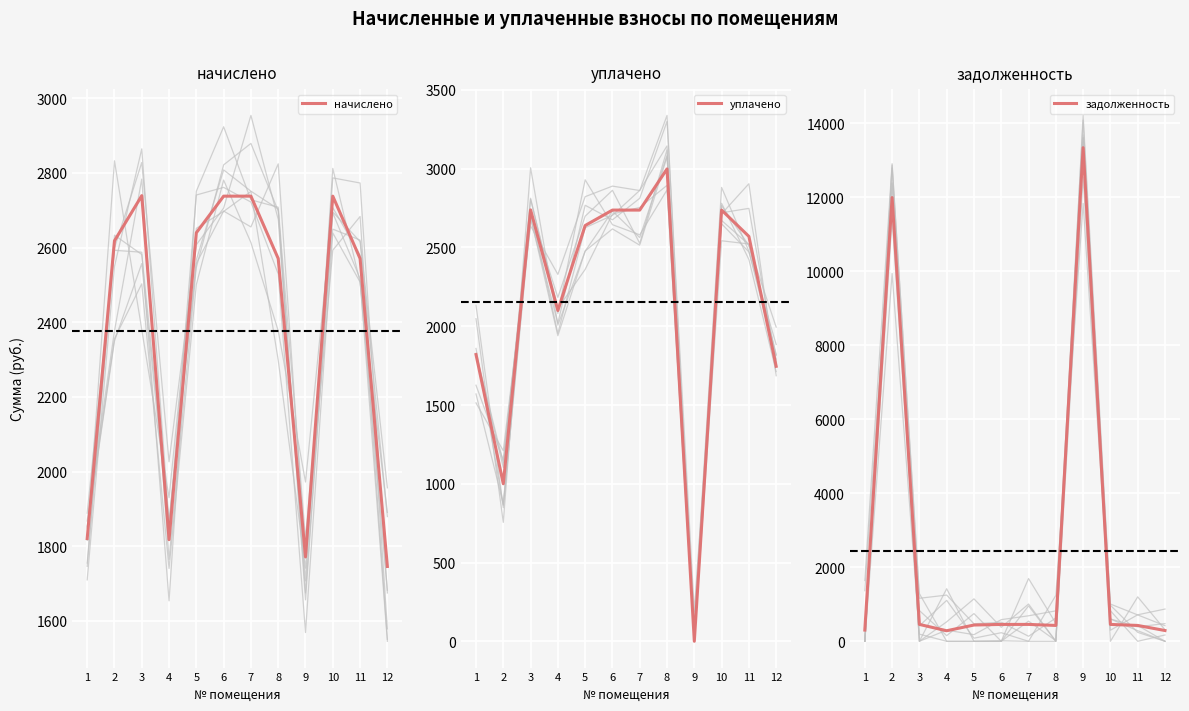

Between 4 and 8, which series saw the biggest shift?

уплачено